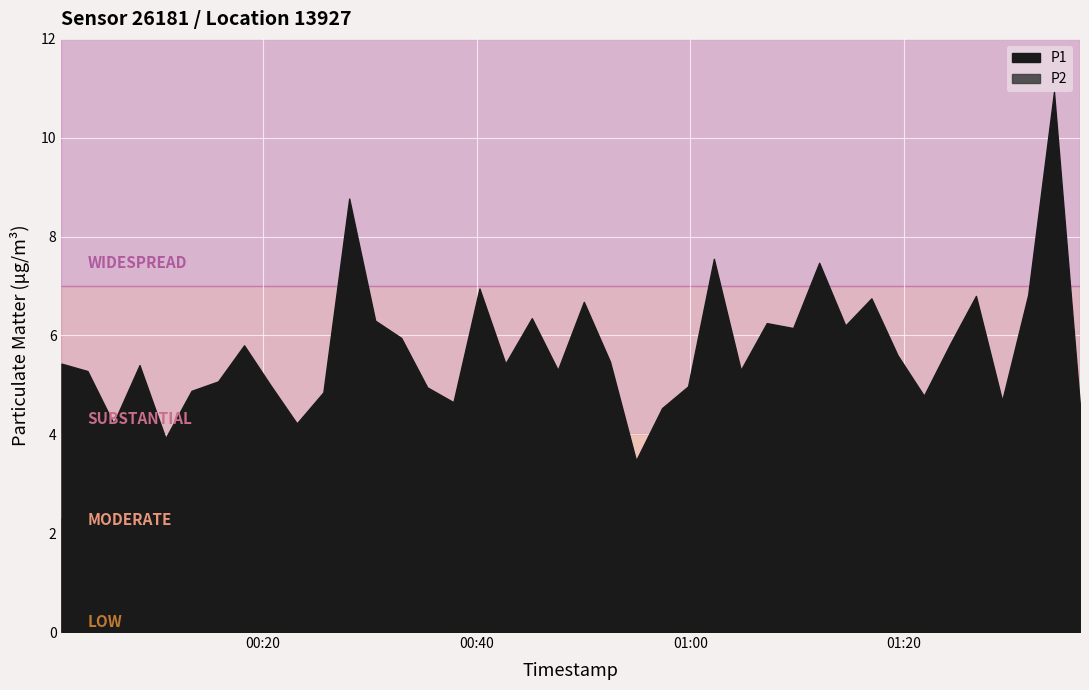

True or false: P2 and P1 intersect in this chart.

False